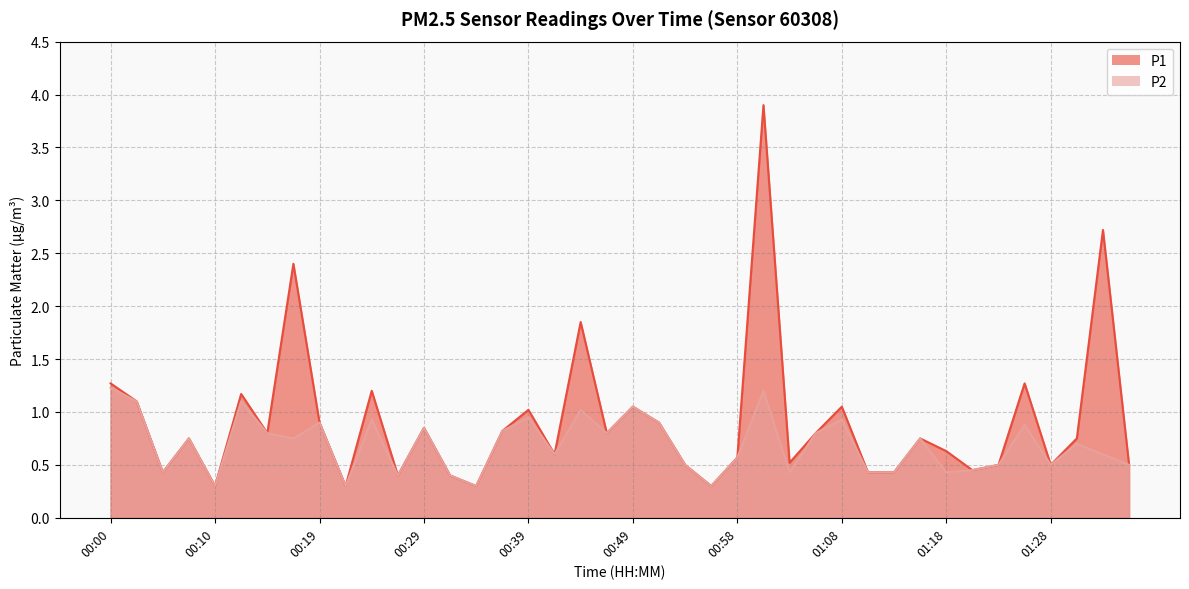

Does the chart display data point markers on the line(s)?

No